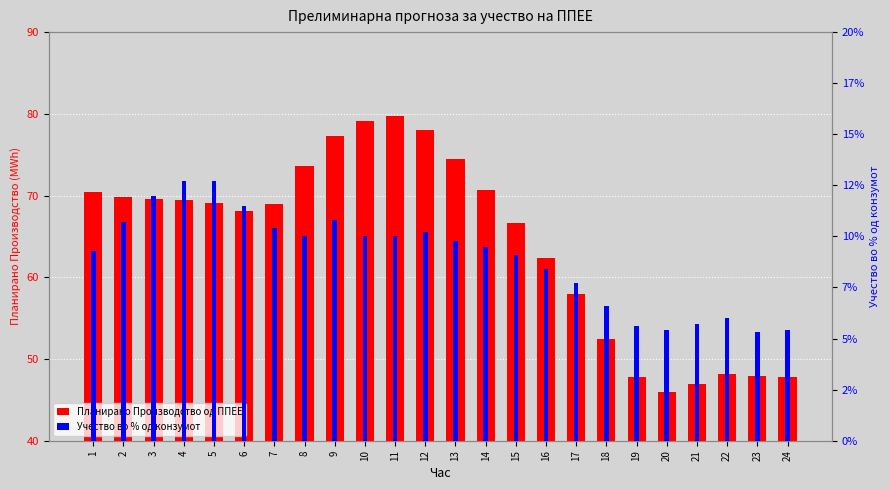

List the series in order of their overall mean, lowest first.

Учество во % од конзумот, Планирано Производство од ППЕЕ